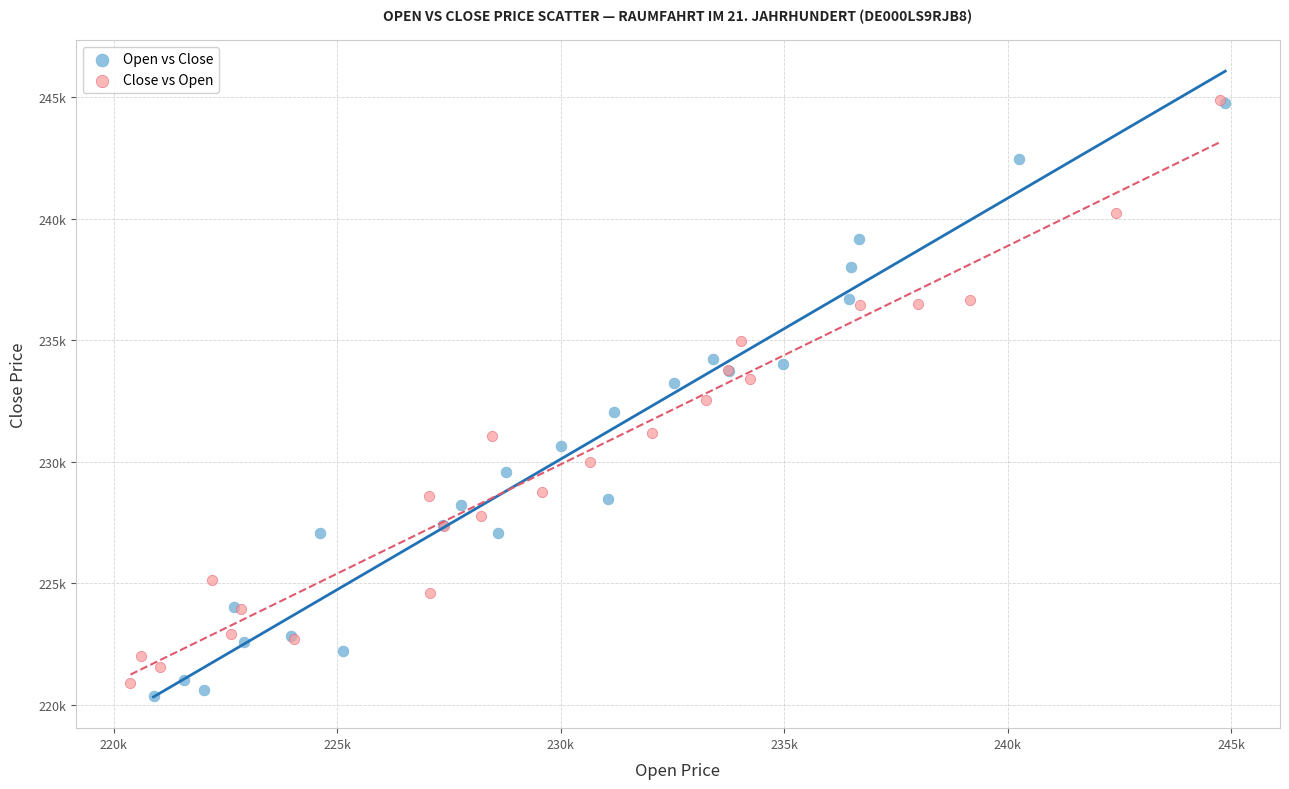

What are all the series names shown in the legend?

Open vs Close, Close vs Open